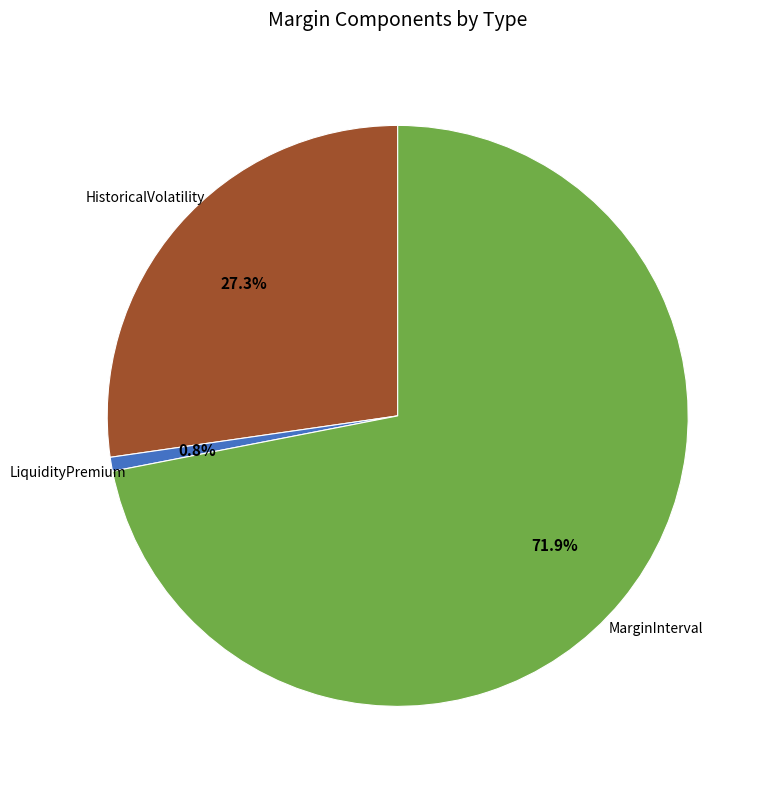

Does any single category account for the majority?

Yes